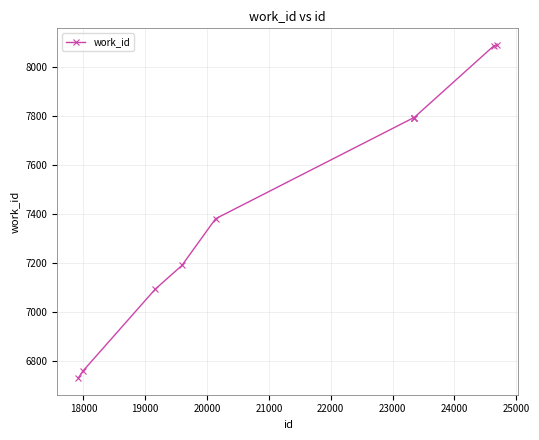

What is the average value?

7471